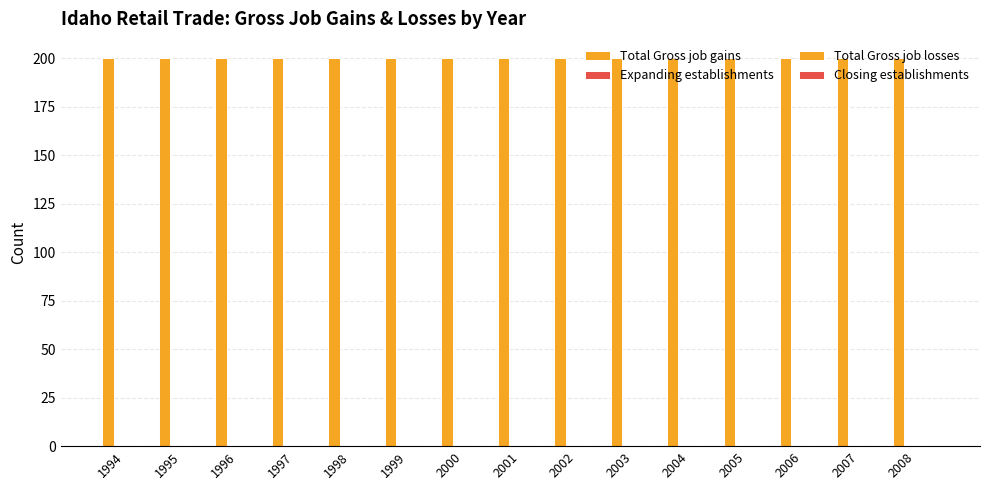

Rank the series by their maximum value, from highest to lowest.

Total Gross job gains, Expanding establishments, Total Gross job losses, Closing establishments